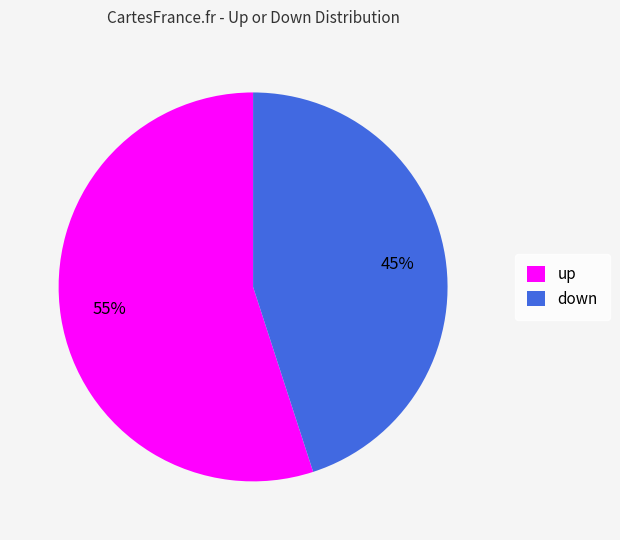

Count the number of slices in the pie.

2